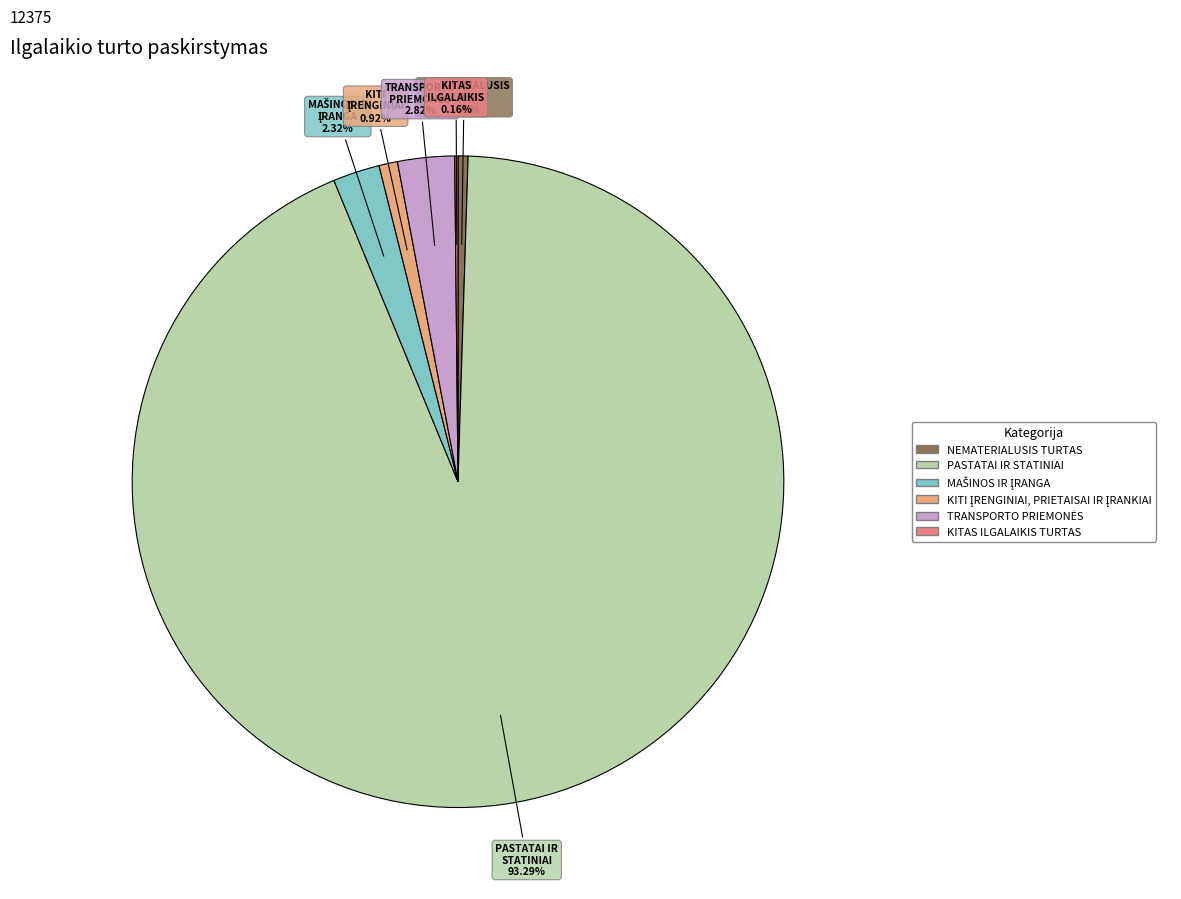

Which slice is the largest?

PASTATAI IR STATINIAI